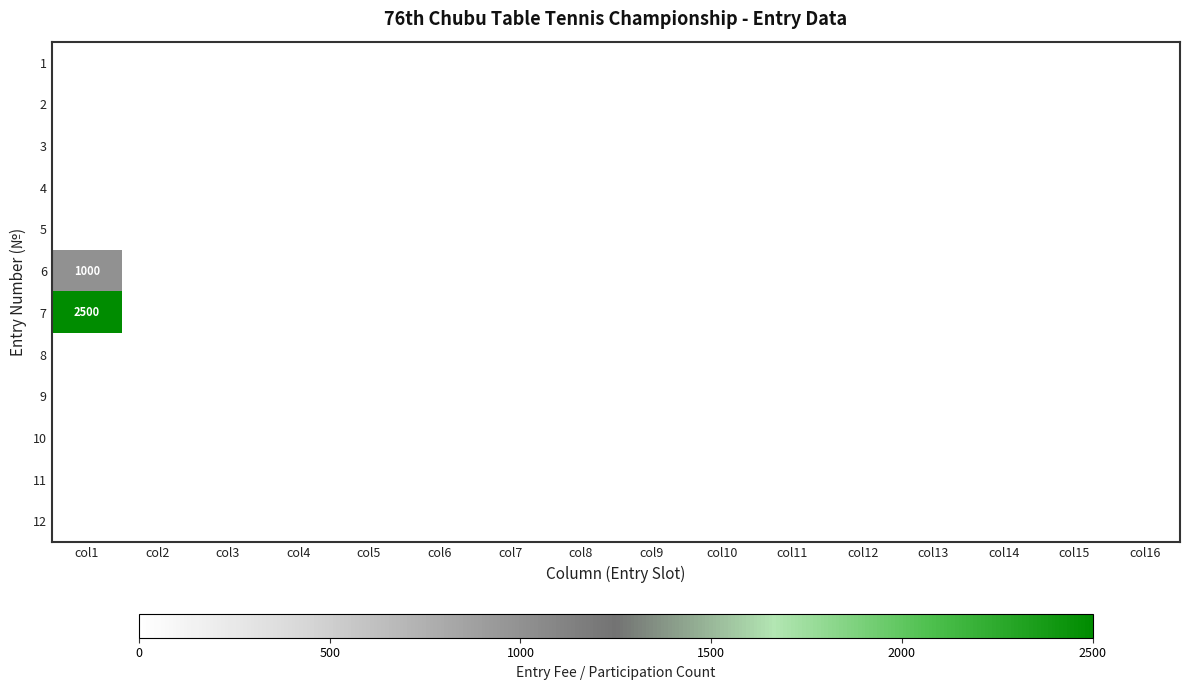

What is the difference between the maximum and second lowest values in the 7 series?

2500